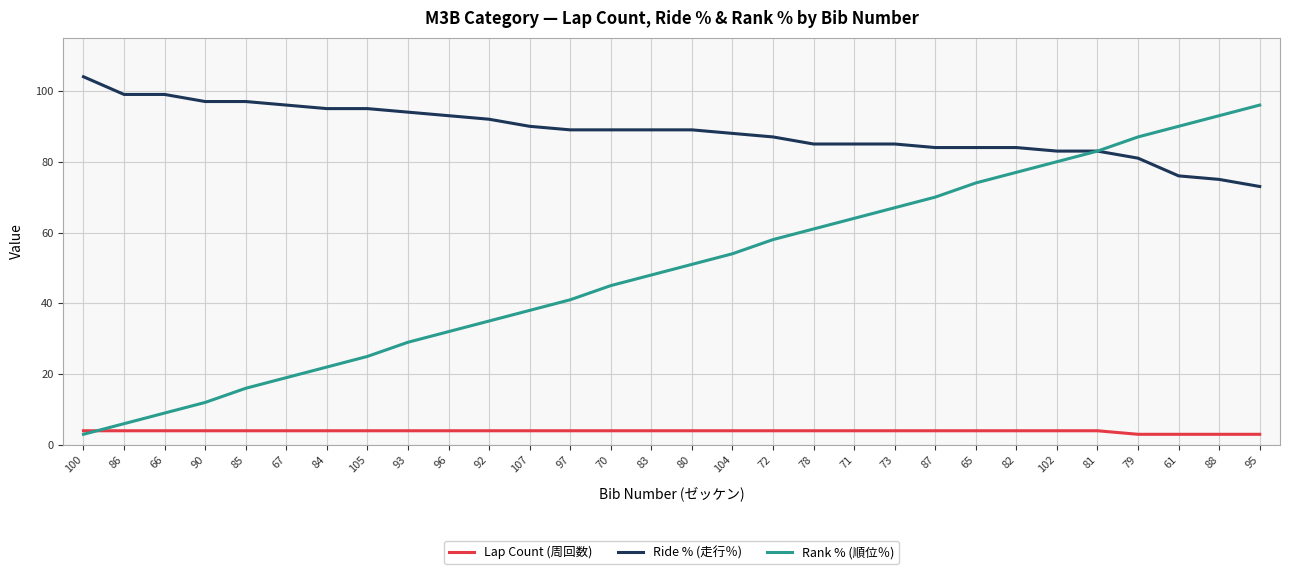

Where is Ride % (走行％) nearest to the value 88?

104